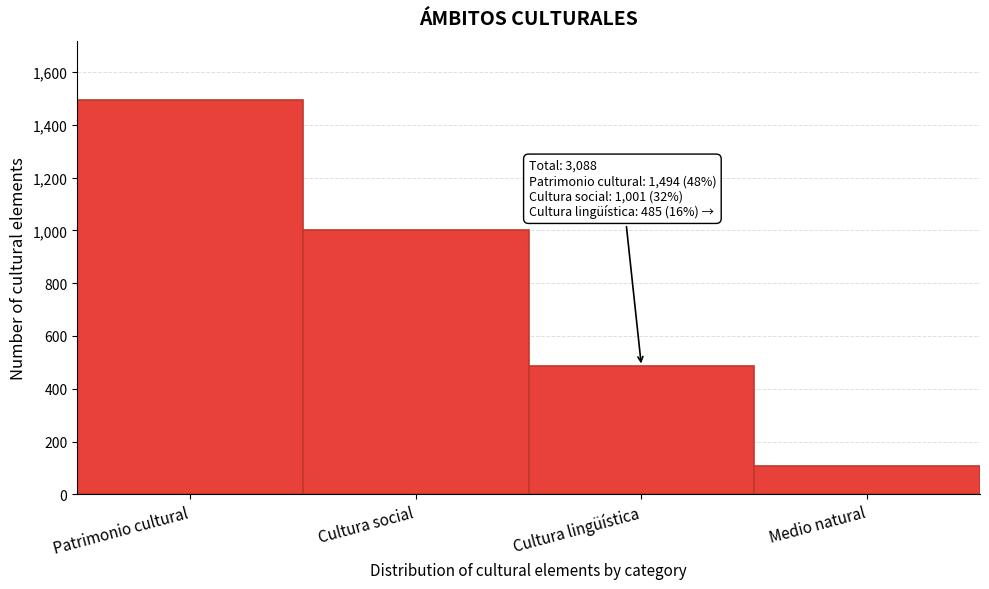

Reading left to right, what are all the values shown in this chart?

1494	1001	485	108